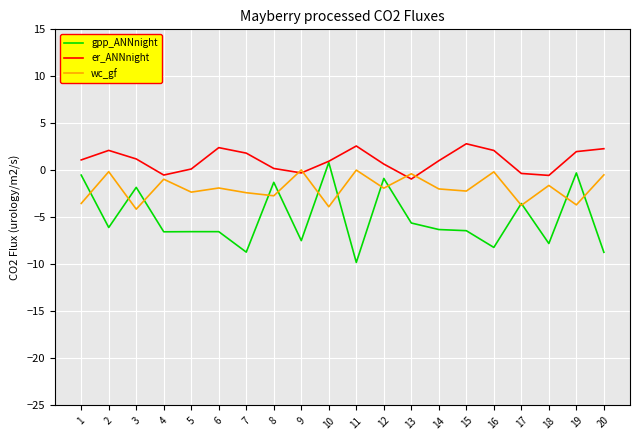

What is the minimum value shown in the chart?

-9.8